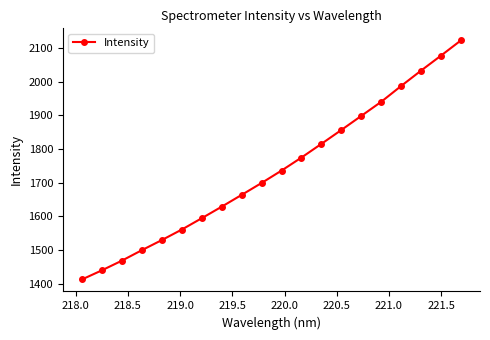

True or false: the data has more than 0 interior local peaks.

False